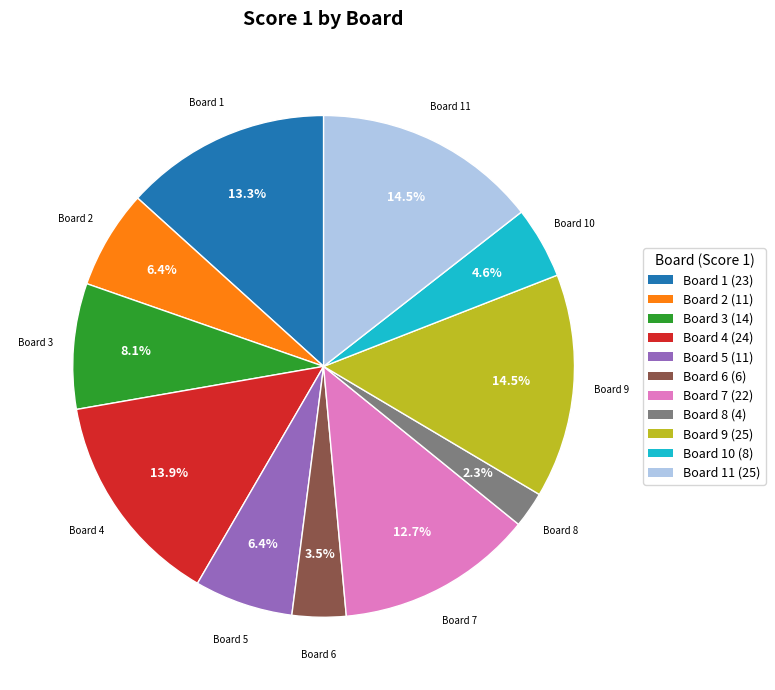

Which slice is the smallest?

Board 8 (4)